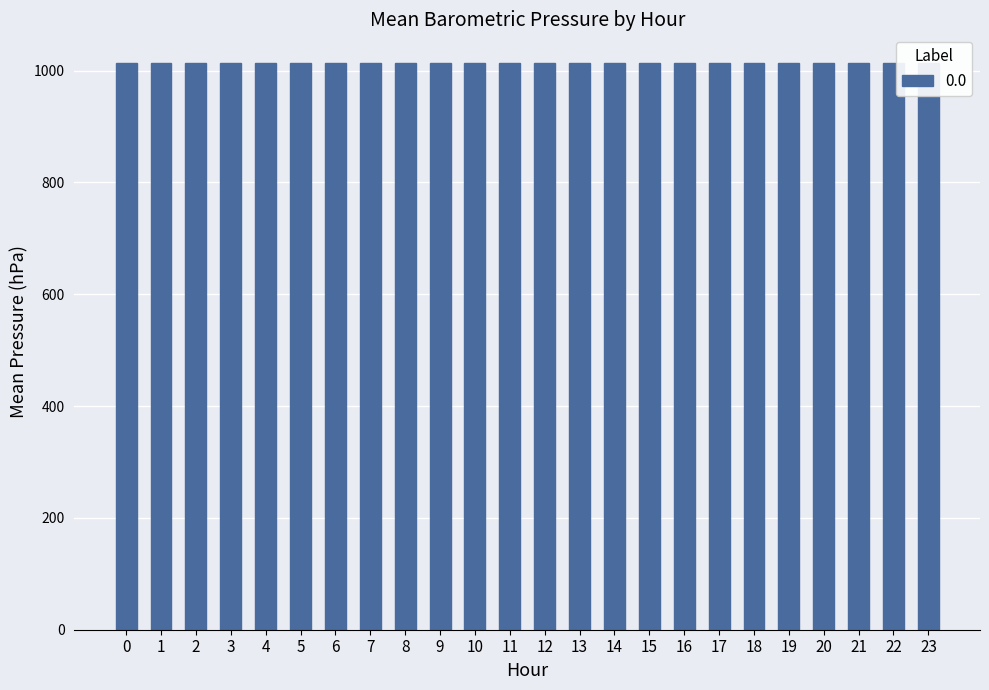

True or false: the data shows 1013.9 at 8.

True